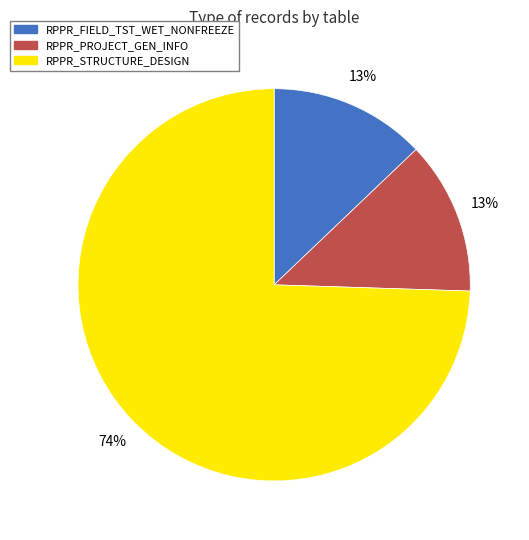

Do RPPR_PROJECT_GEN_INFO and RPPR_STRUCTURE_DESIGN together represent more than half of the pie?

Yes